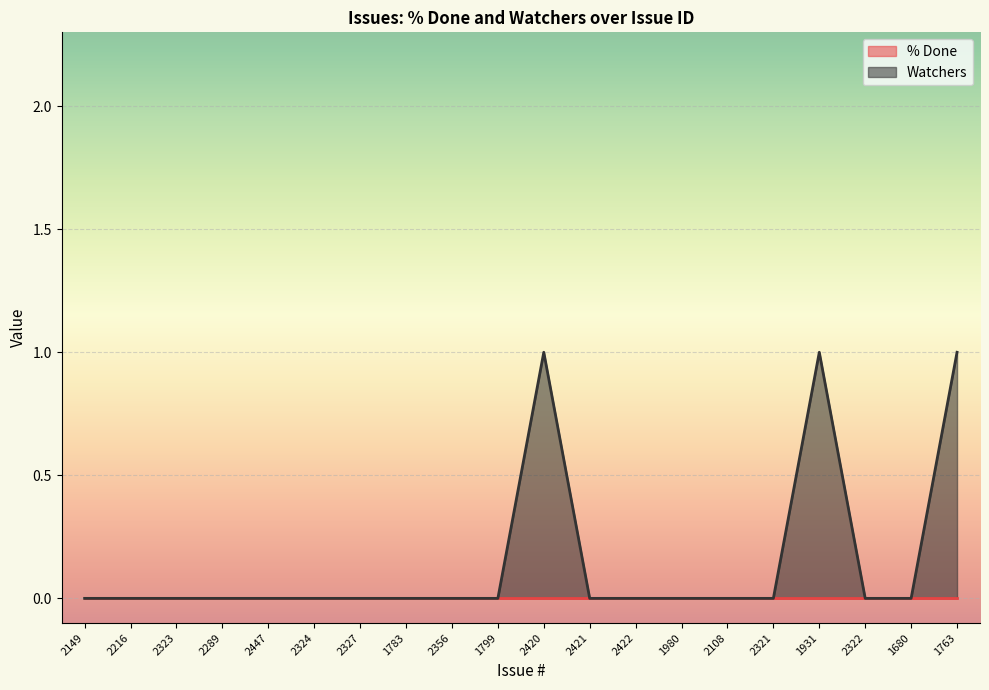

Count the number of data series in this chart.

2